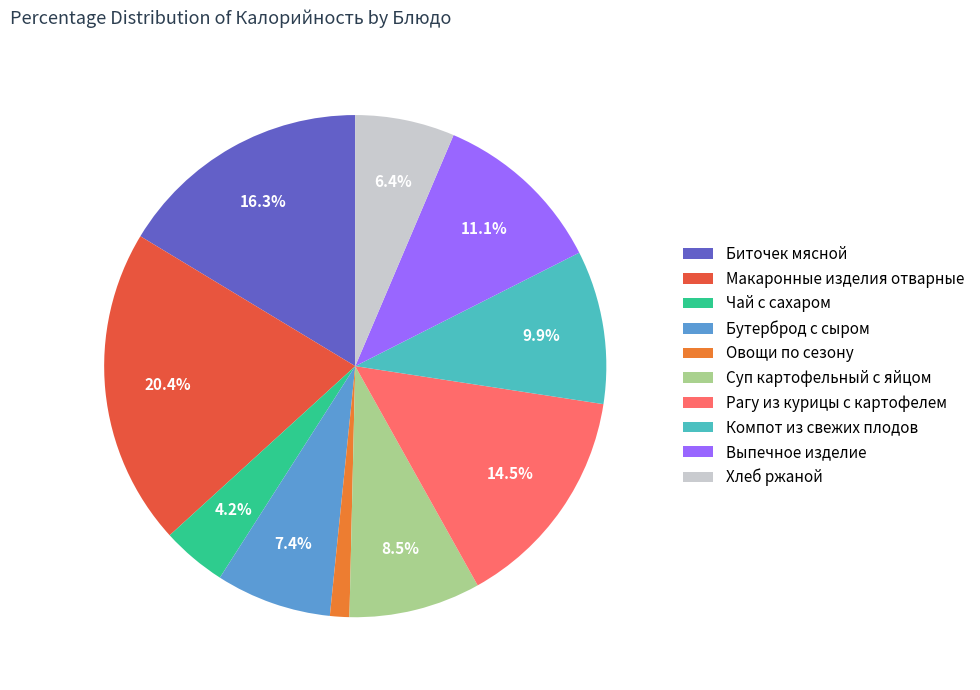

Which slice is the smallest?

Овощи по сезону